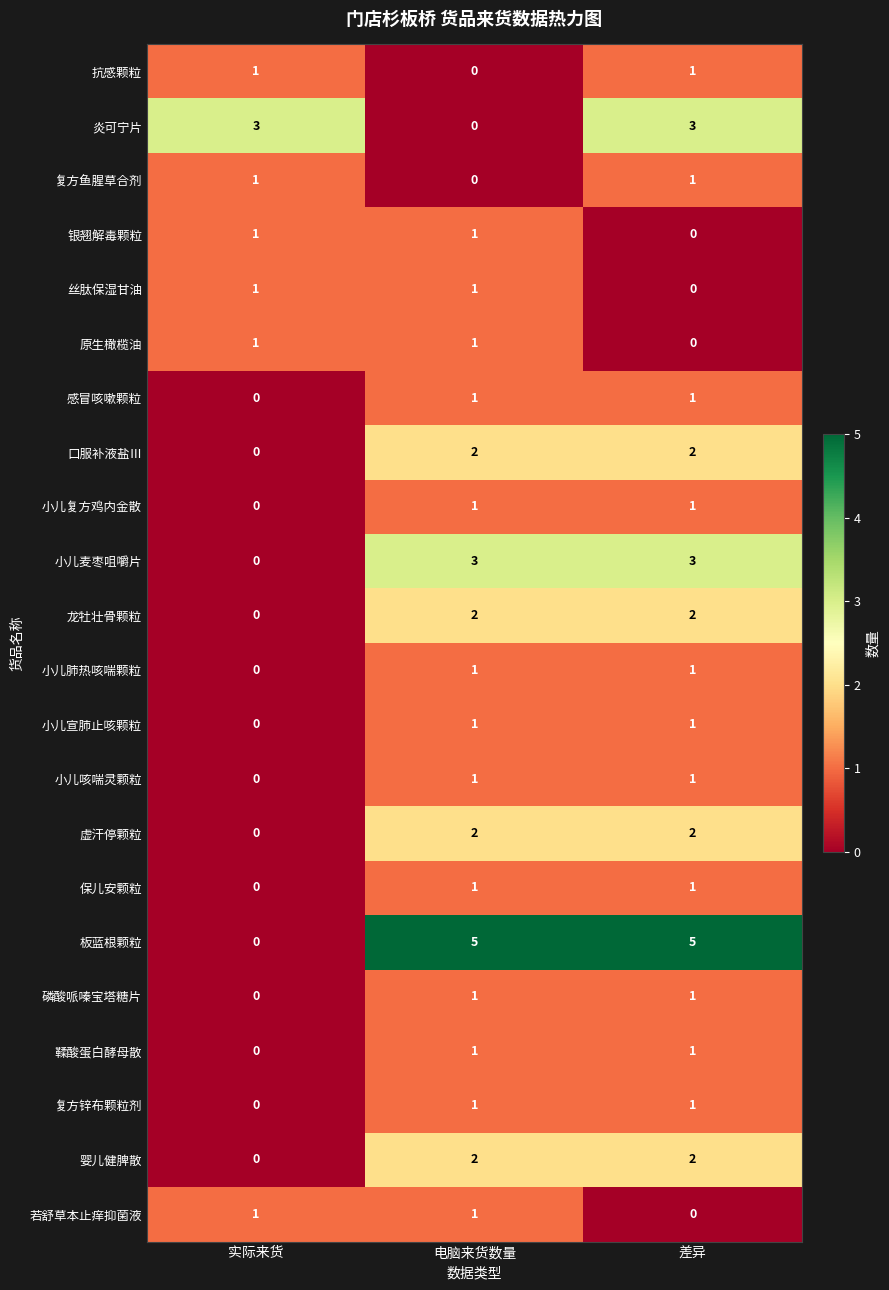

At which category is the sum across all series the highest?

差异